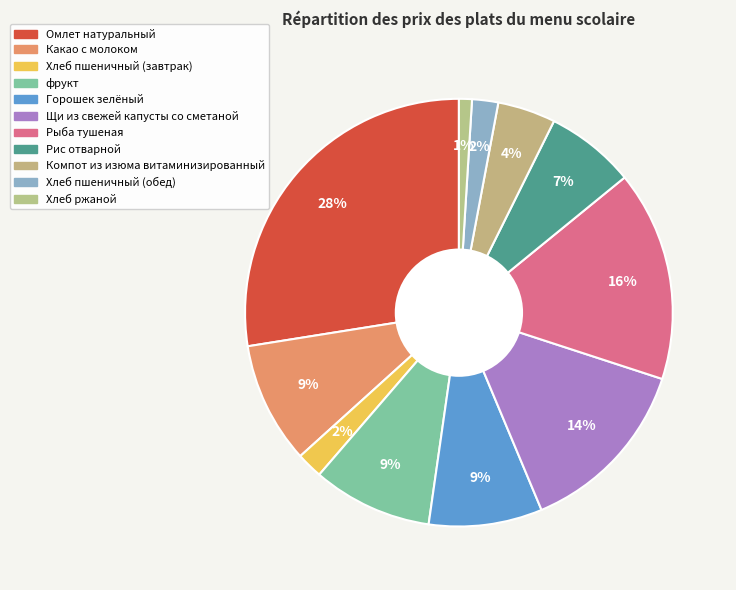

To the nearest percent, what is the difference between the Горошек зелёный and Хлеб пшеничный (завтрак) slice percentages?

7%